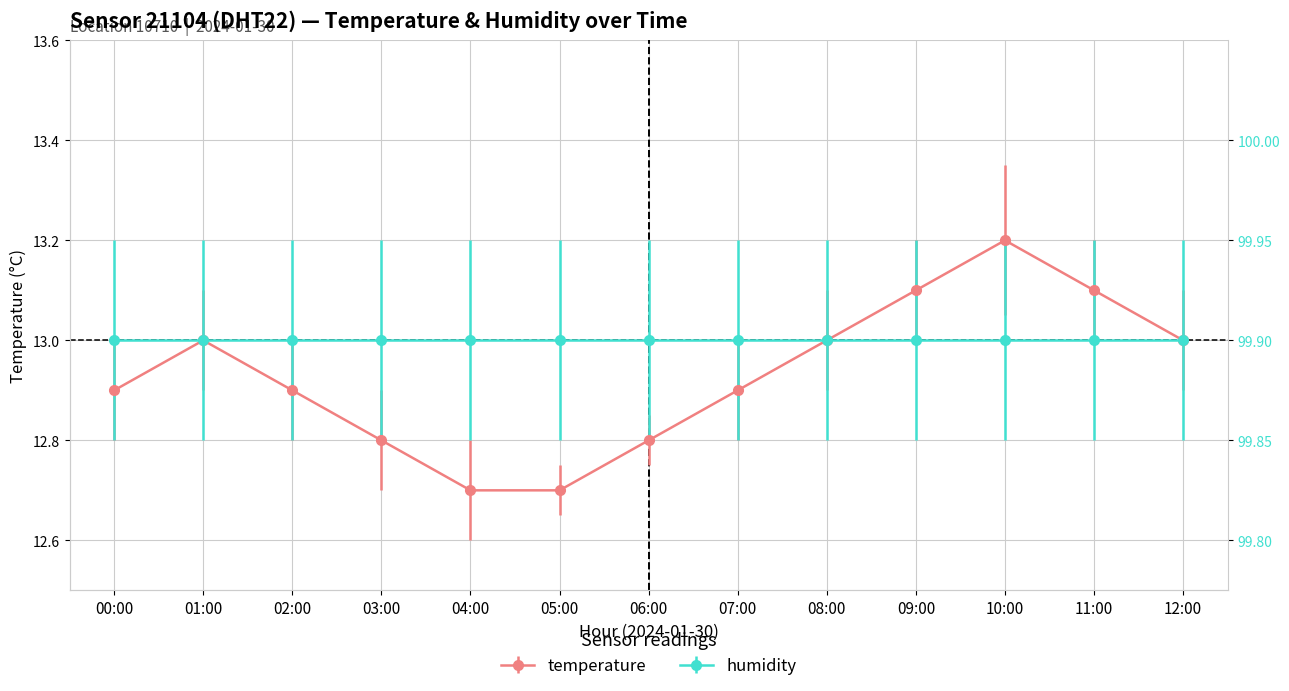

Which category has the lowest value across all series?

04:00